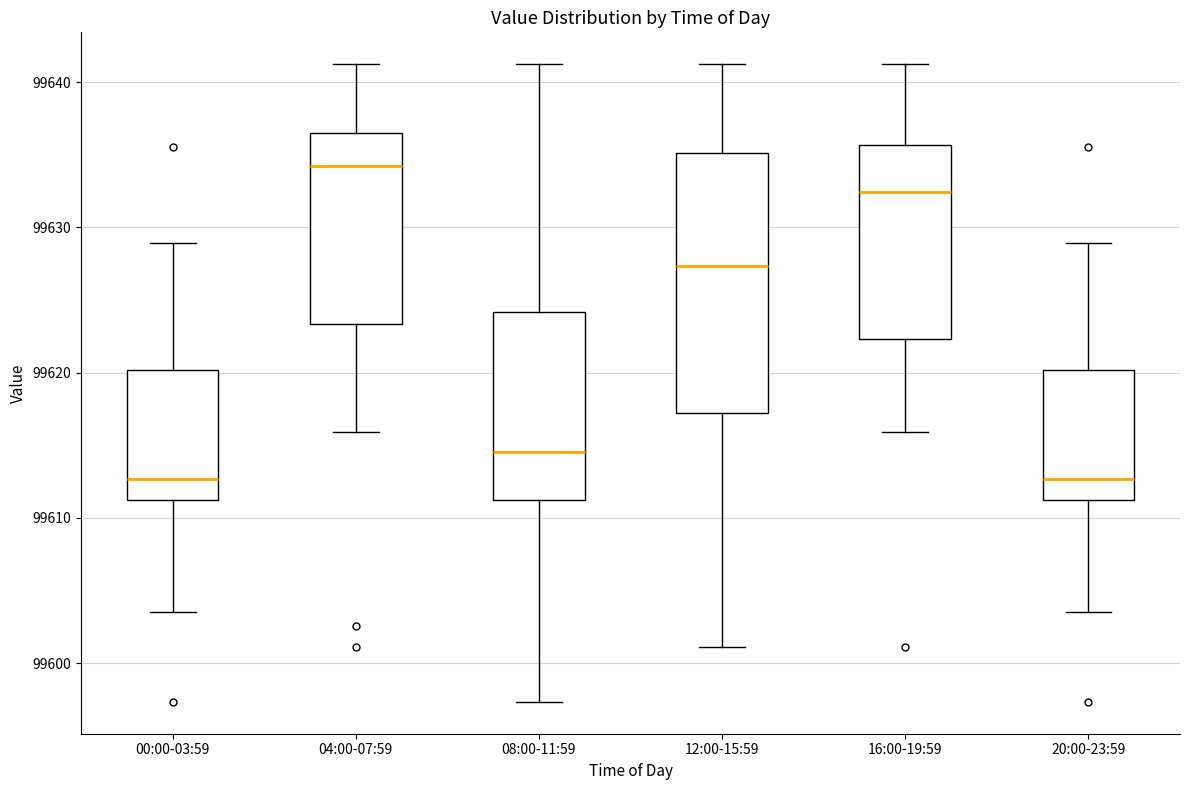

Which box is the tallest, from its lower edge to its upper edge?

12:00-15:59